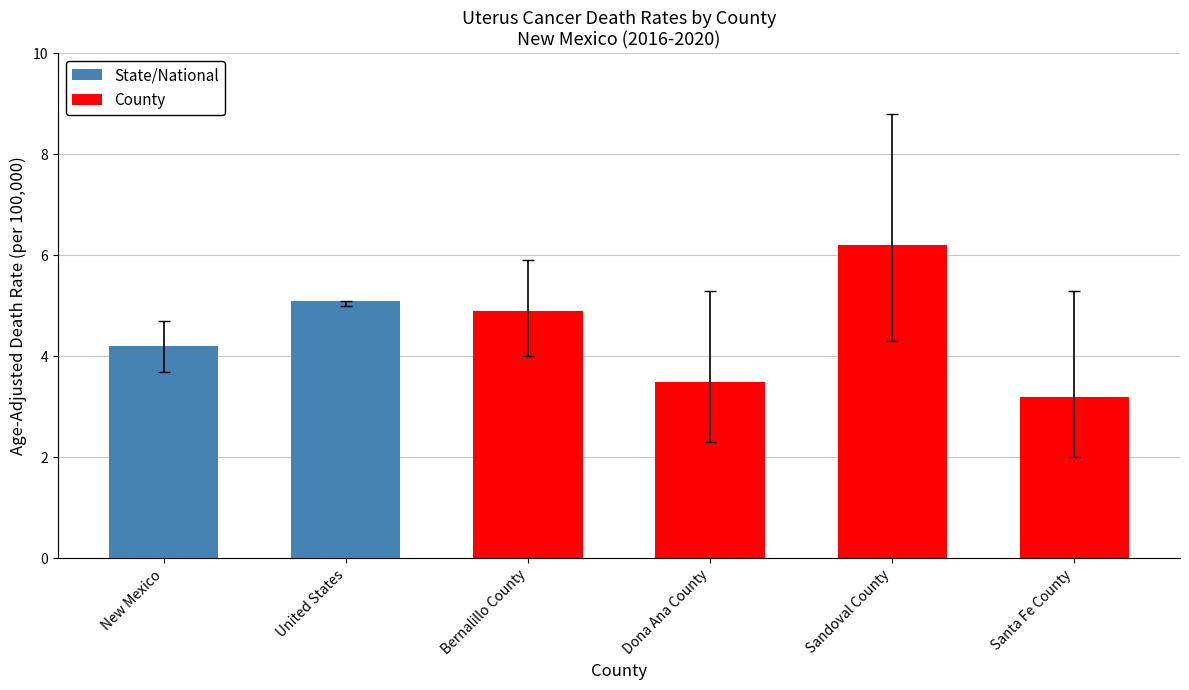

At which label is Upper CI closest to 6?

Bernalillo County